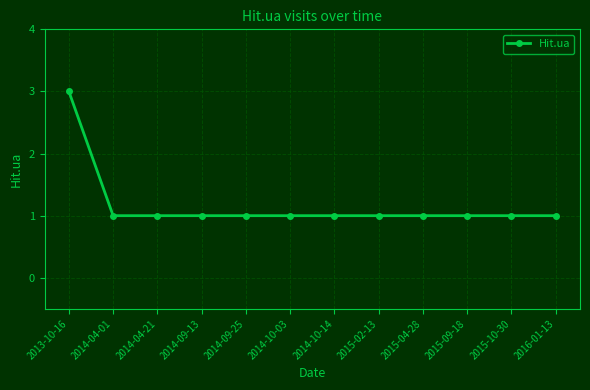

Approximately how many times larger is the value at 2014-09-13 compared to 2014-10-03?

1.0